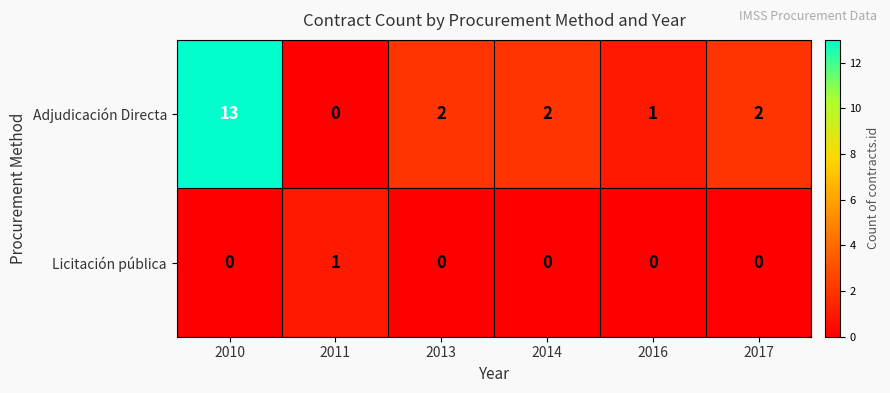

Which series has the largest range (max minus min)?

Adjudicación Directa